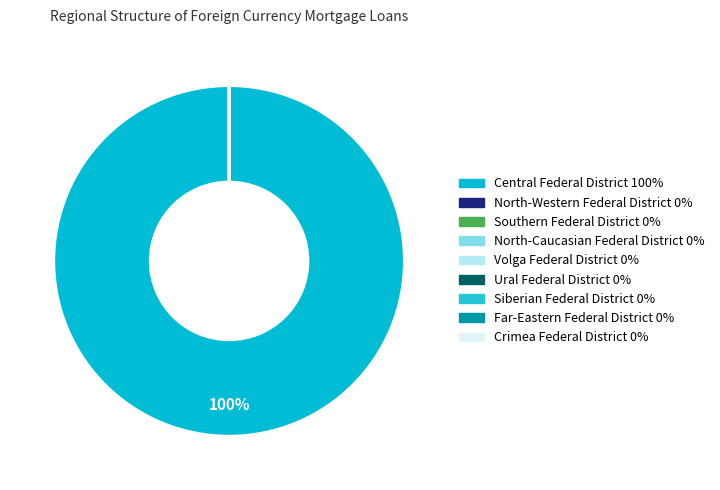

Which slice is the largest?

Central Federal District